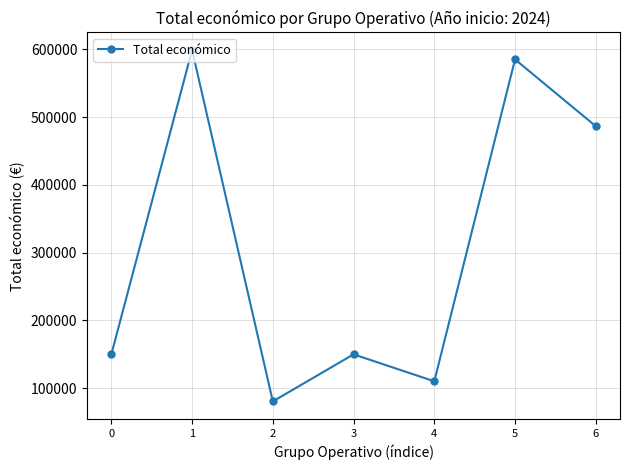

How many data points are less than 150000?

2